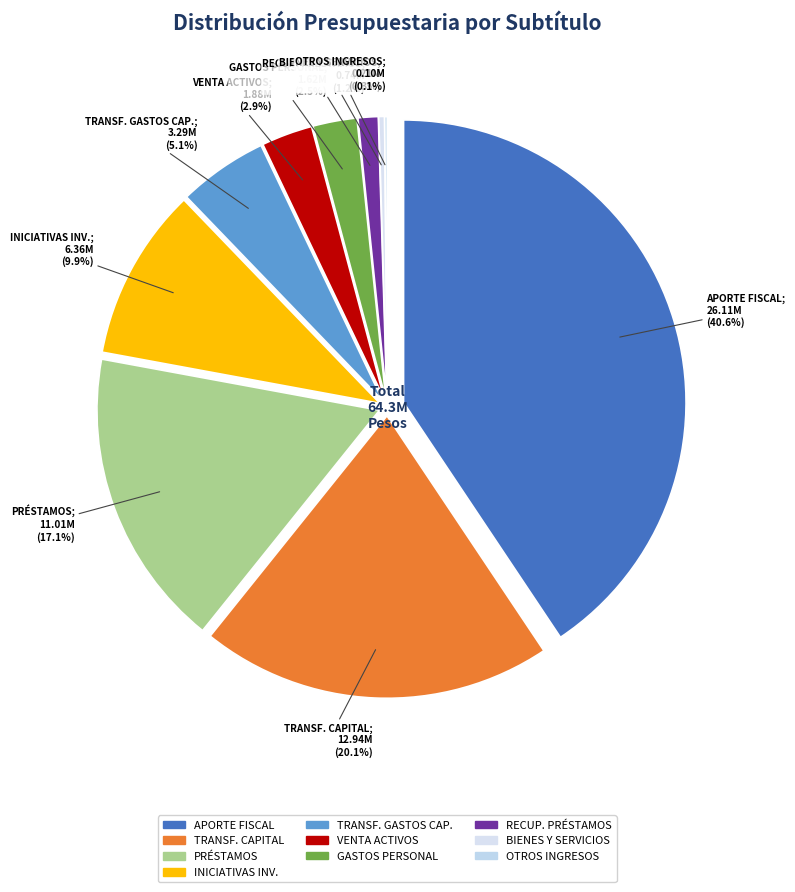

How many slices are in this pie chart?

10